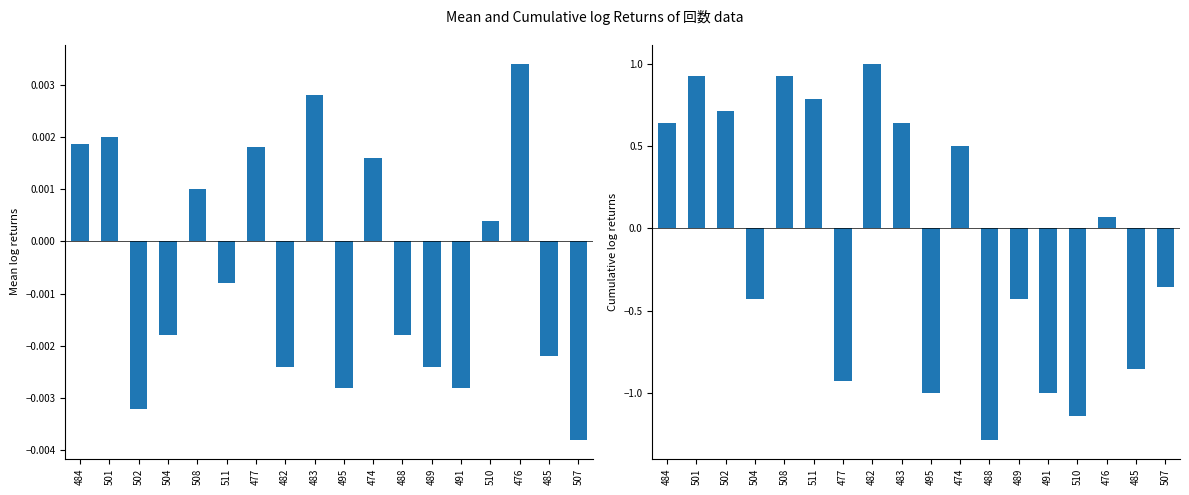

How many data points does each series have?

18